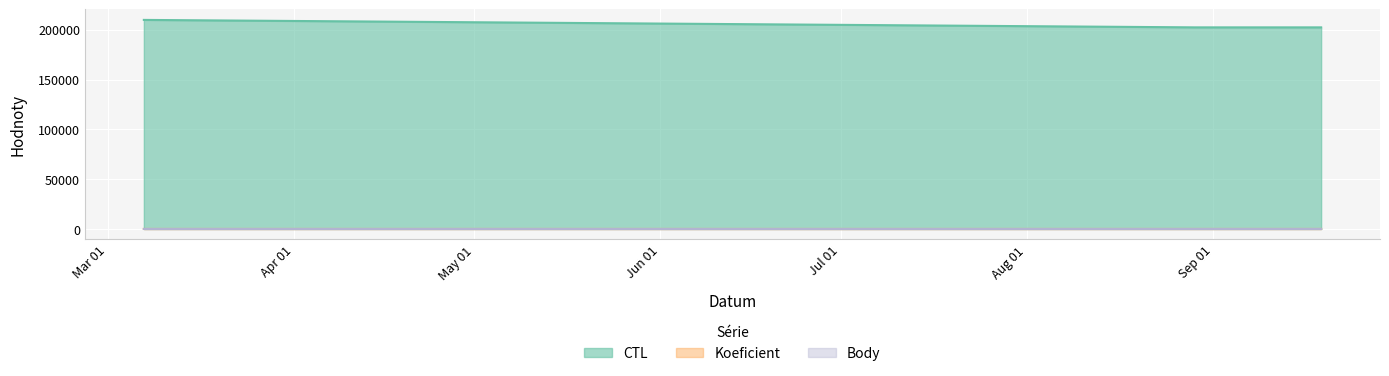

What is the highest value of the CTL series?

209902